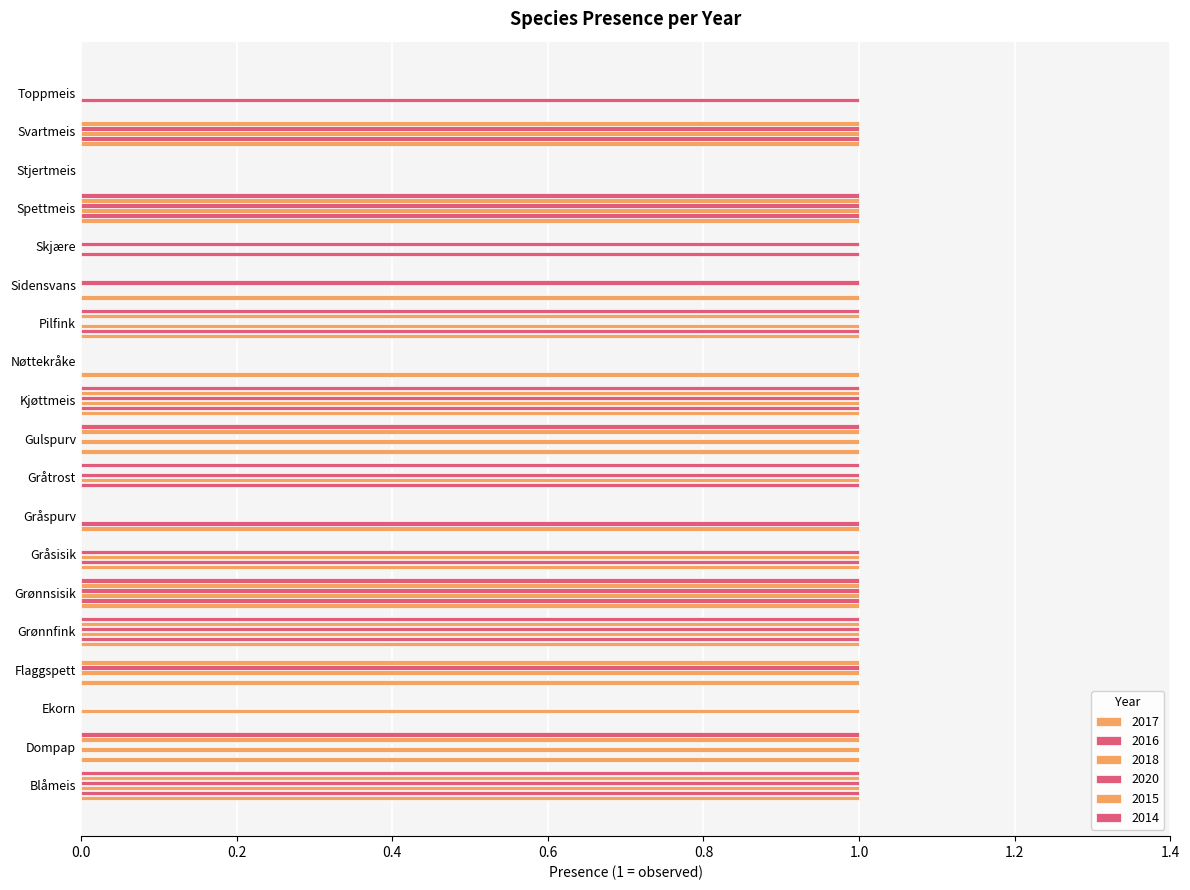

What is the average value of the 2015 series?

1